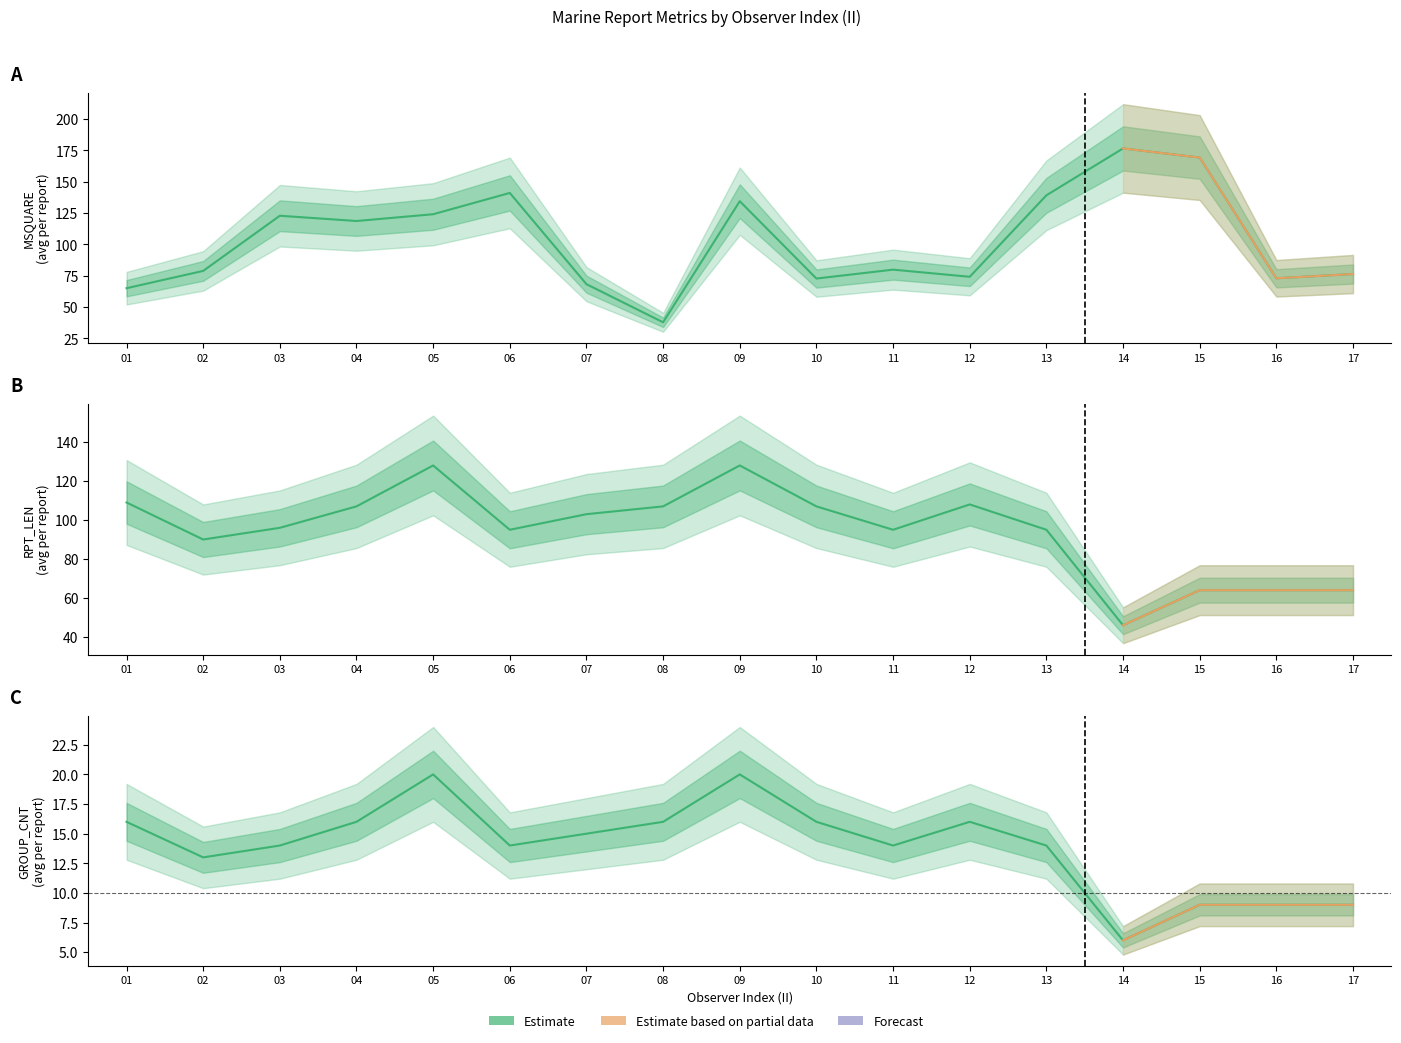

How many values in the RPT_LEN_mean series exceed 96?

8